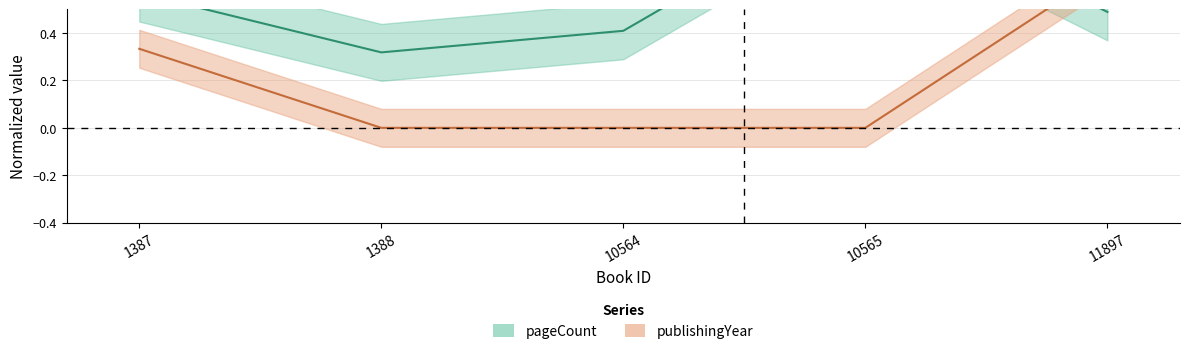

What is the difference between the maximum and minimum values in the pageCount series?

0.7